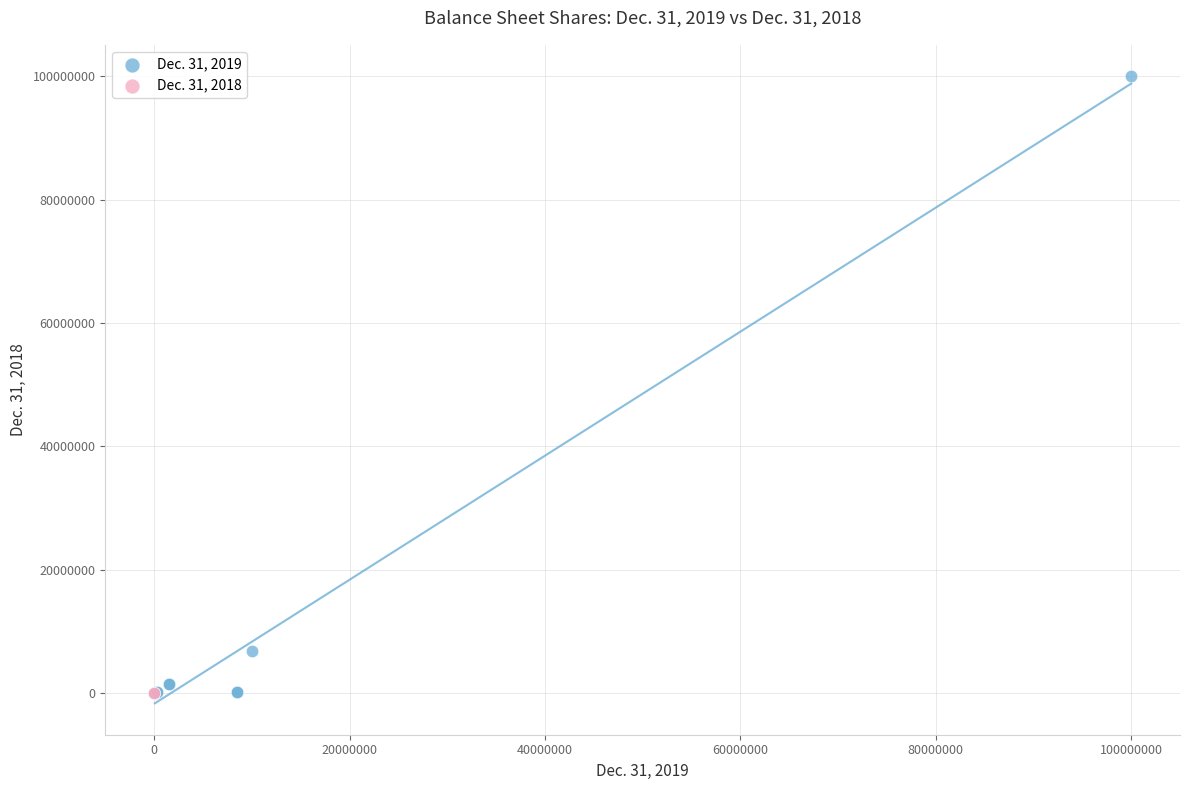

Which series contains the highest Y value?

Dec. 31, 2019